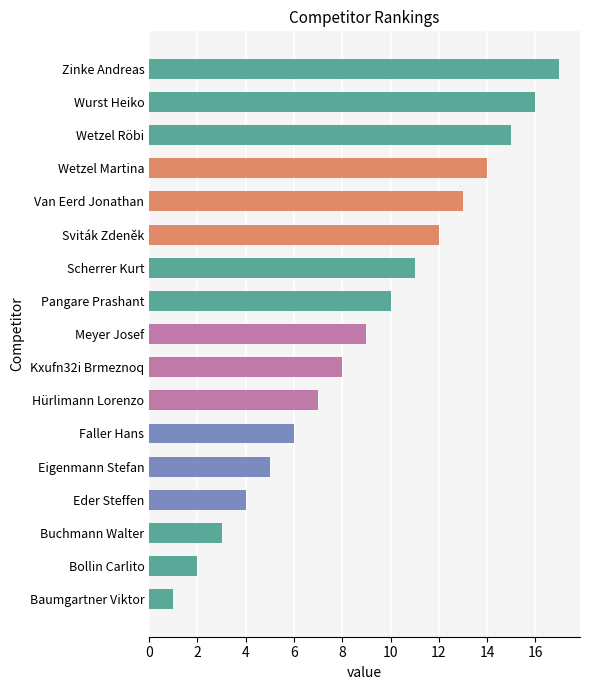

Count the number of data series in this chart.

1